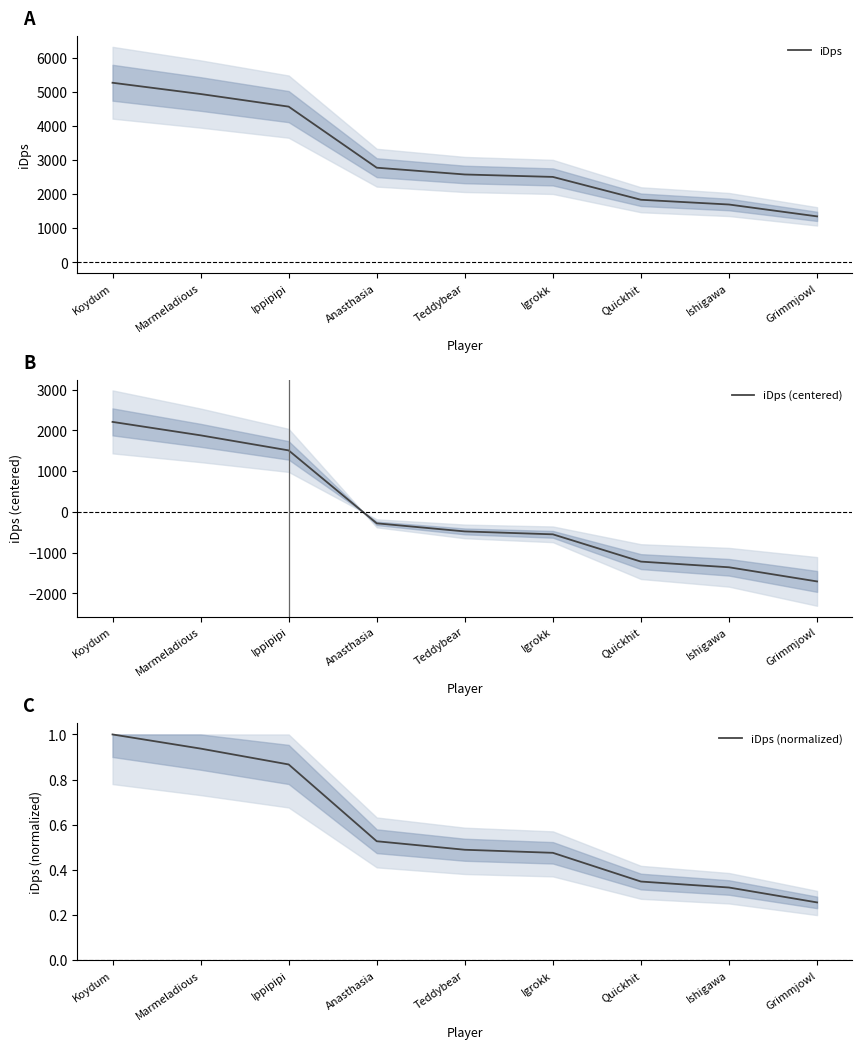

What is the label of the 8th point from the left?

Ishigawa